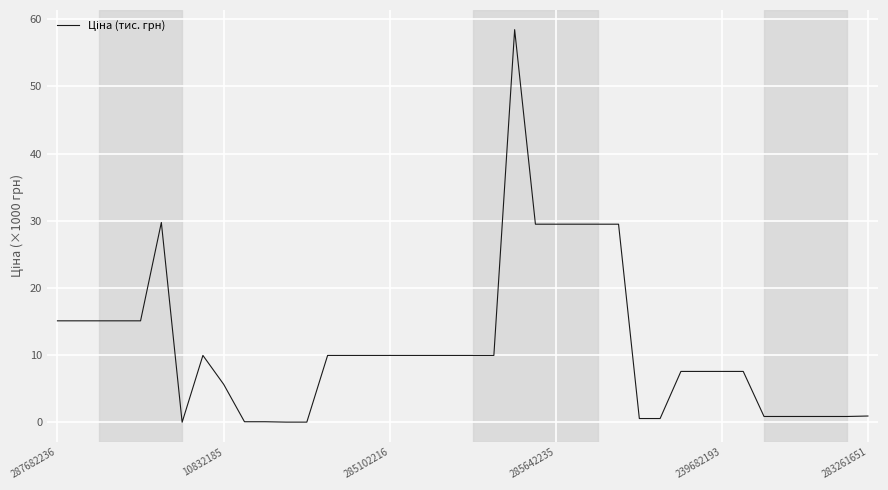

Does the chart display data point markers on the line(s)?

No